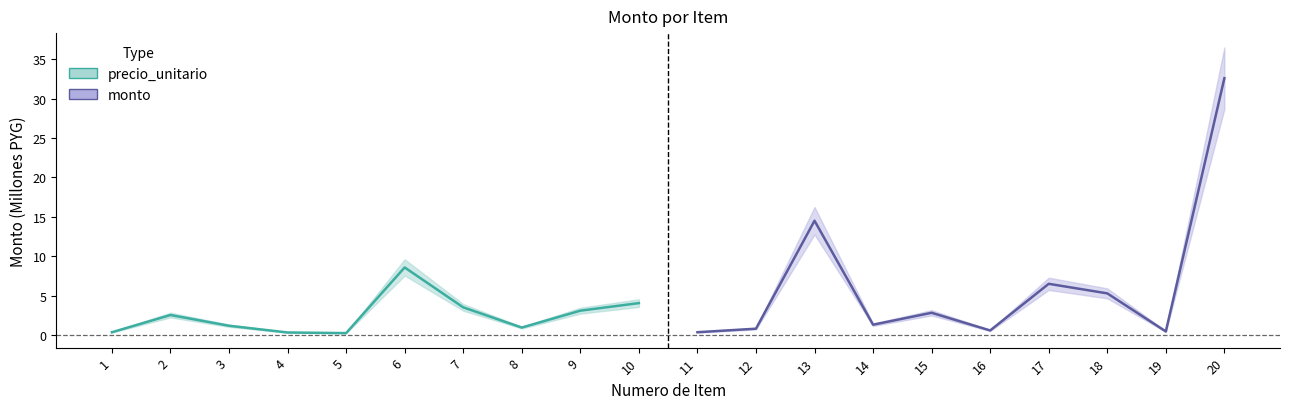

Is it true that monto (right) equals 32.6 at 20?

True